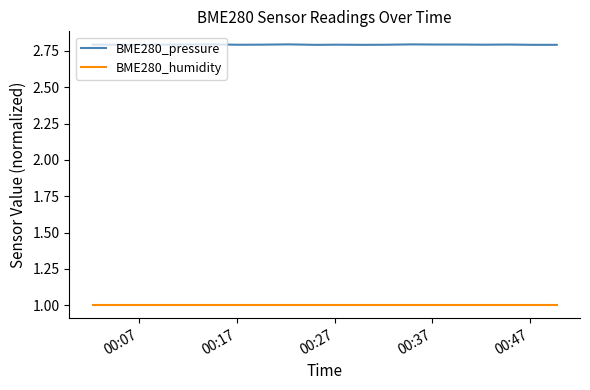

What are all the series names shown in the legend?

BME280_pressure, BME280_humidity